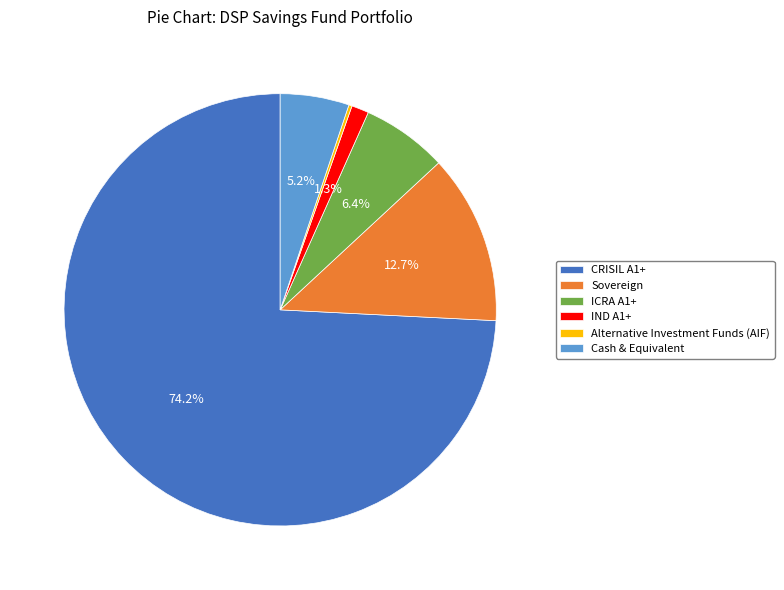

What percentage is the Sovereign slice, to the nearest percent?

13%